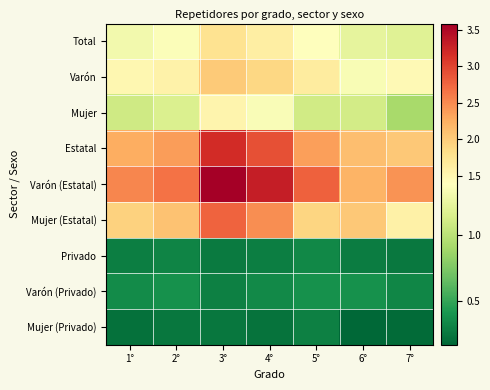

At how many categories does at least one series exceed 3?

2